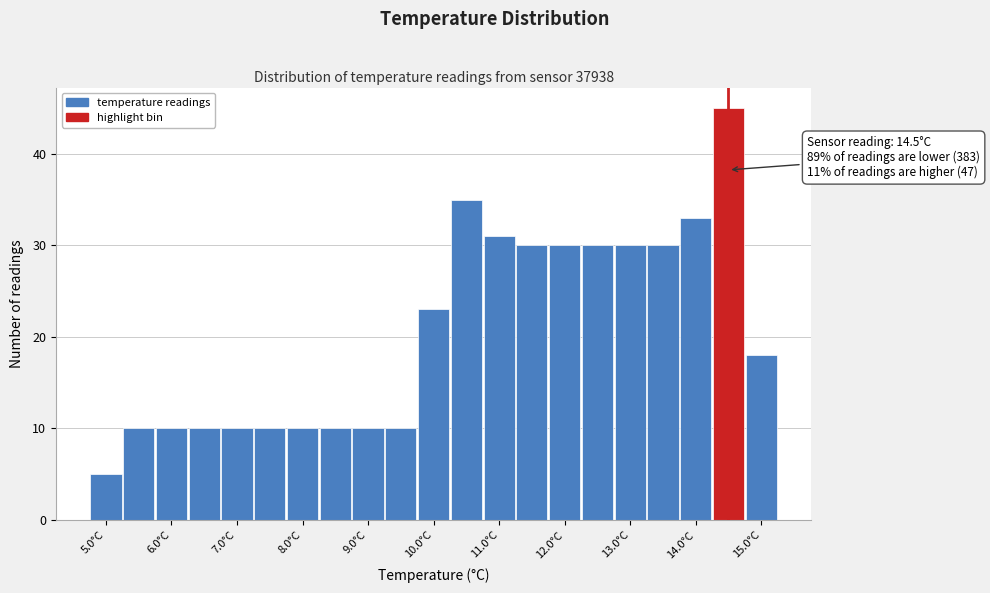

Which range on the x-axis has the tallest bar?

14.25 to 14.75